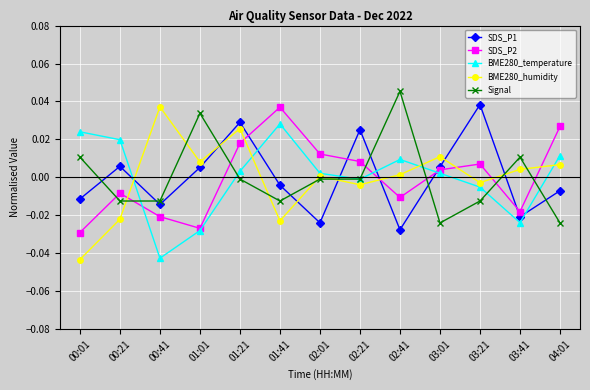

At 00:01, list the series in order from largest to smallest.

BME280_temperature, Signal, SDS_P1, SDS_P2, BME280_humidity